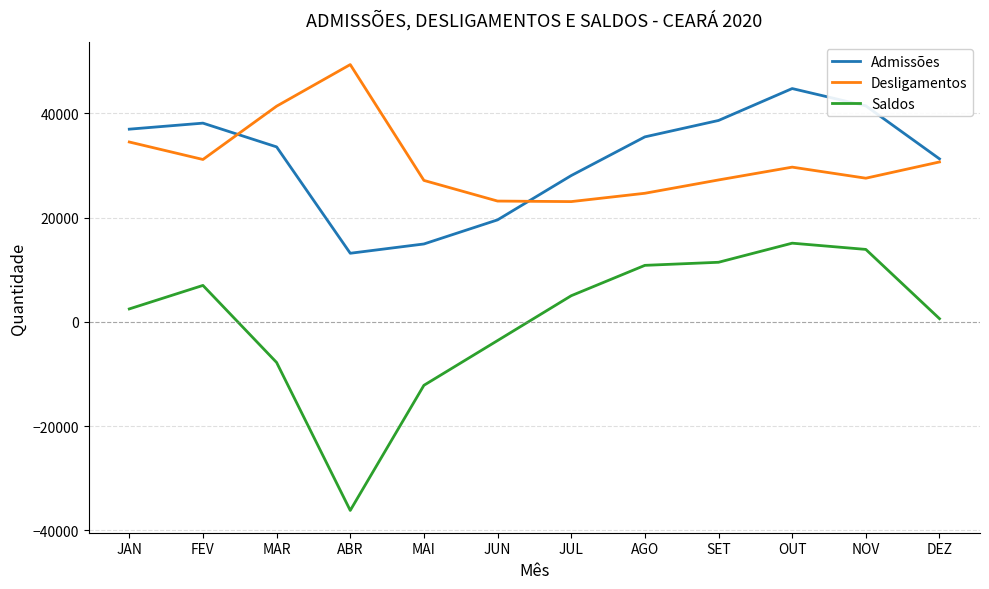

What is the total value across all series at JUN?

39094